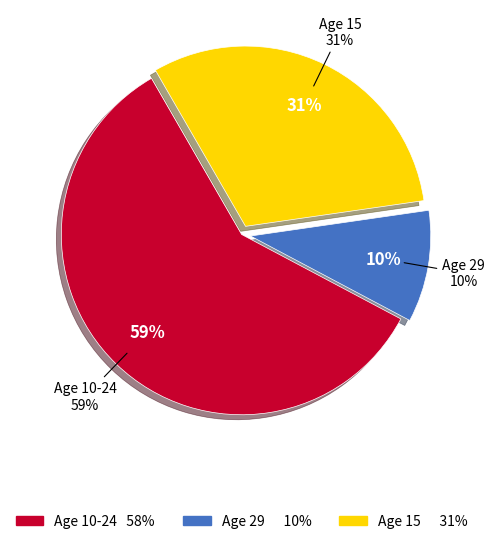

Which category has the smallest portion of the pie?

29